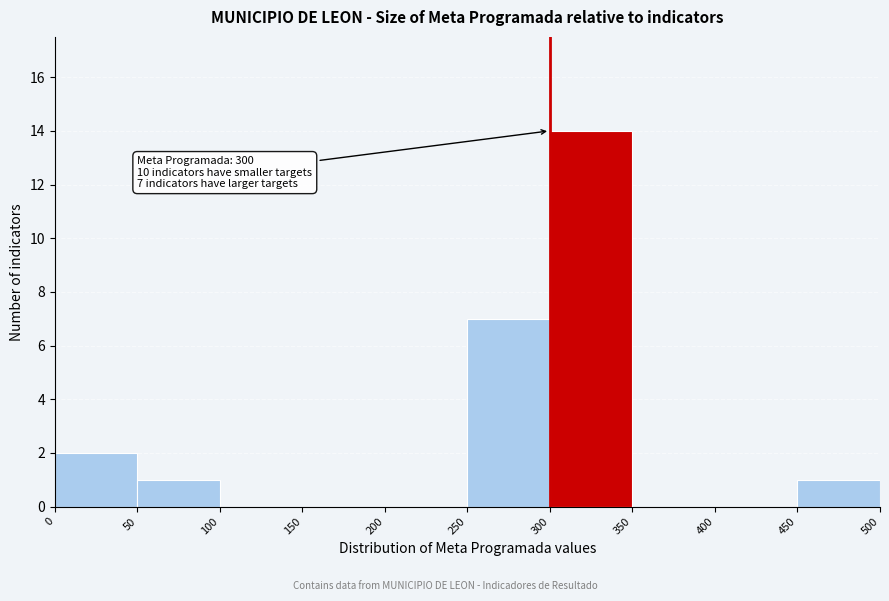

Over which range of the x-axis is the bar tallest?

300 to 350